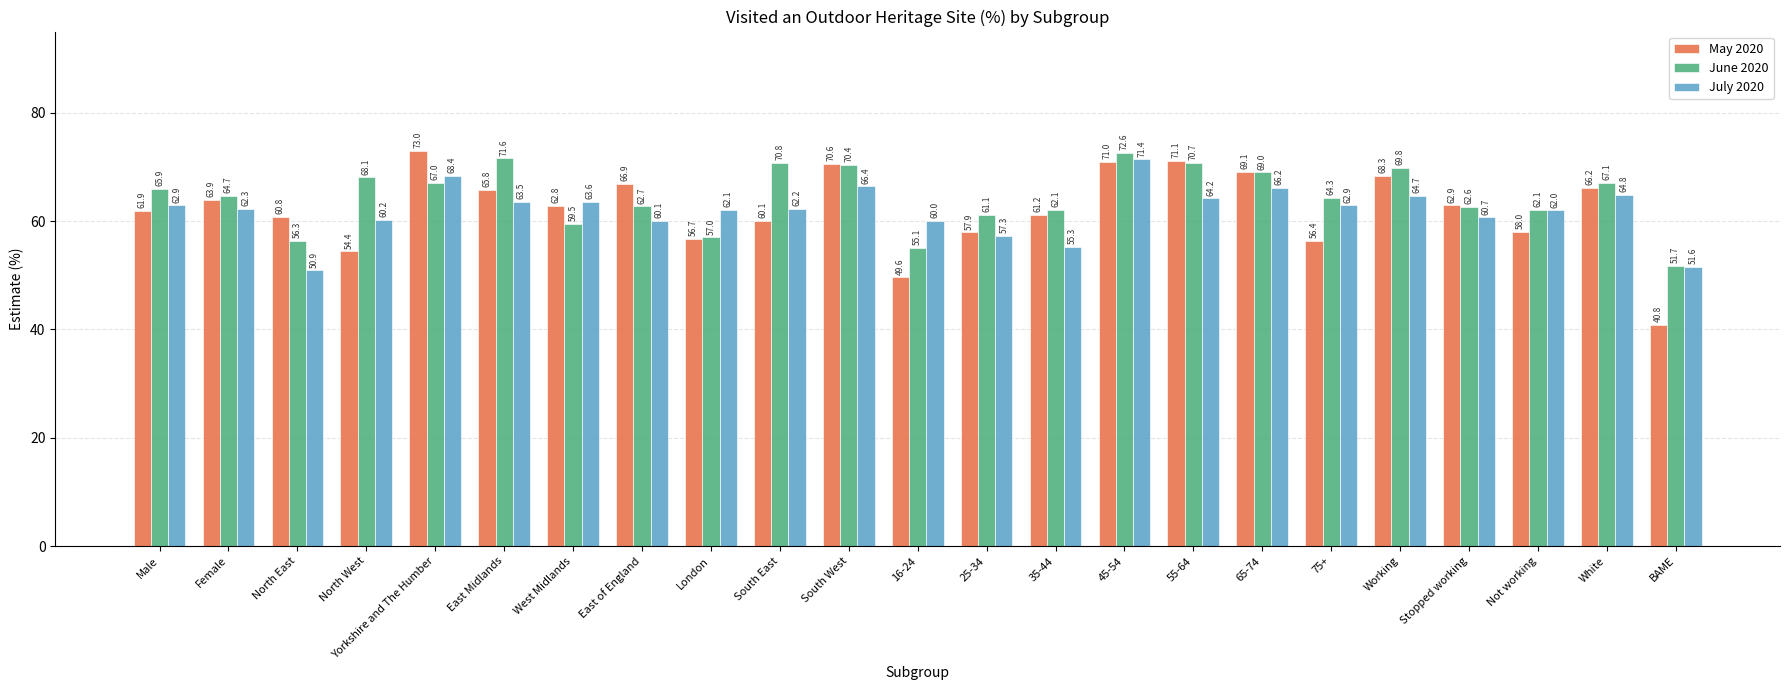

At which label does July 2020 first exceed 62?

Male